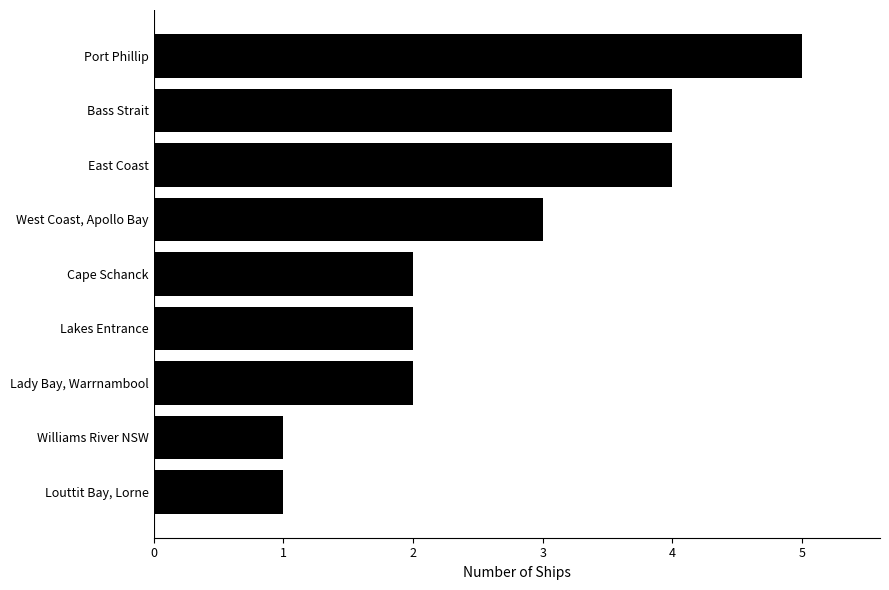

Reading bottom to top, extract all data points from this chart.

1	1	2	2	2	3	4	4	5